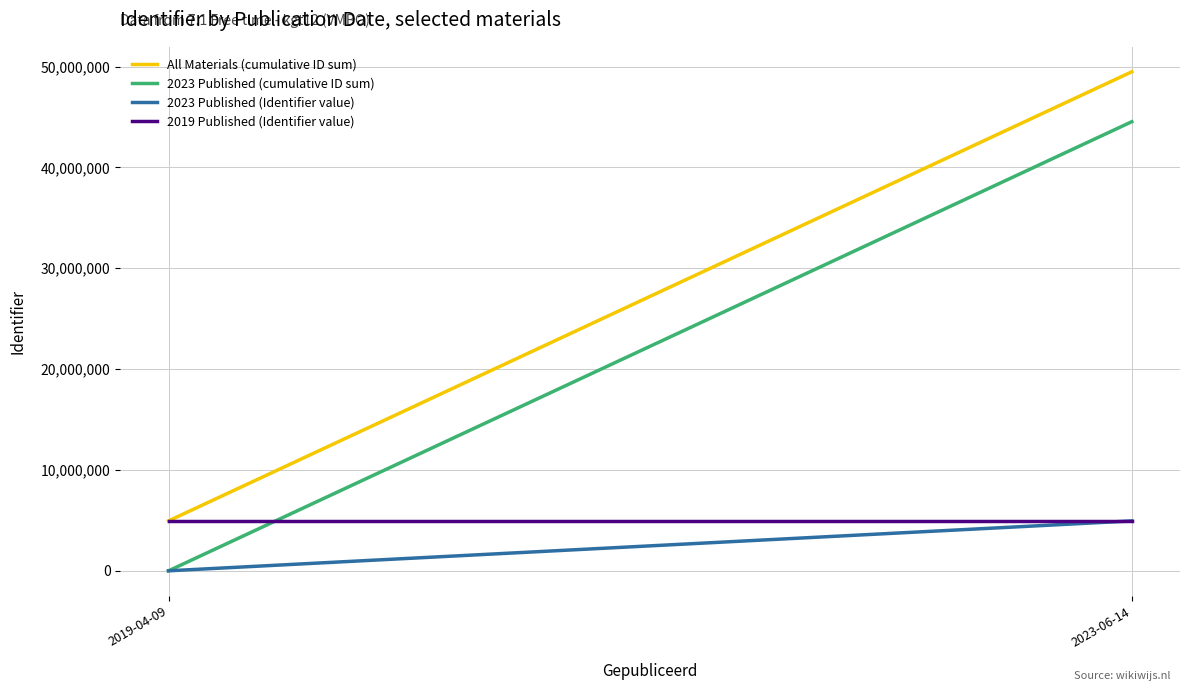

What is the difference between the maximum and minimum values in the 2023 Published (Identifier value) series?

4947971